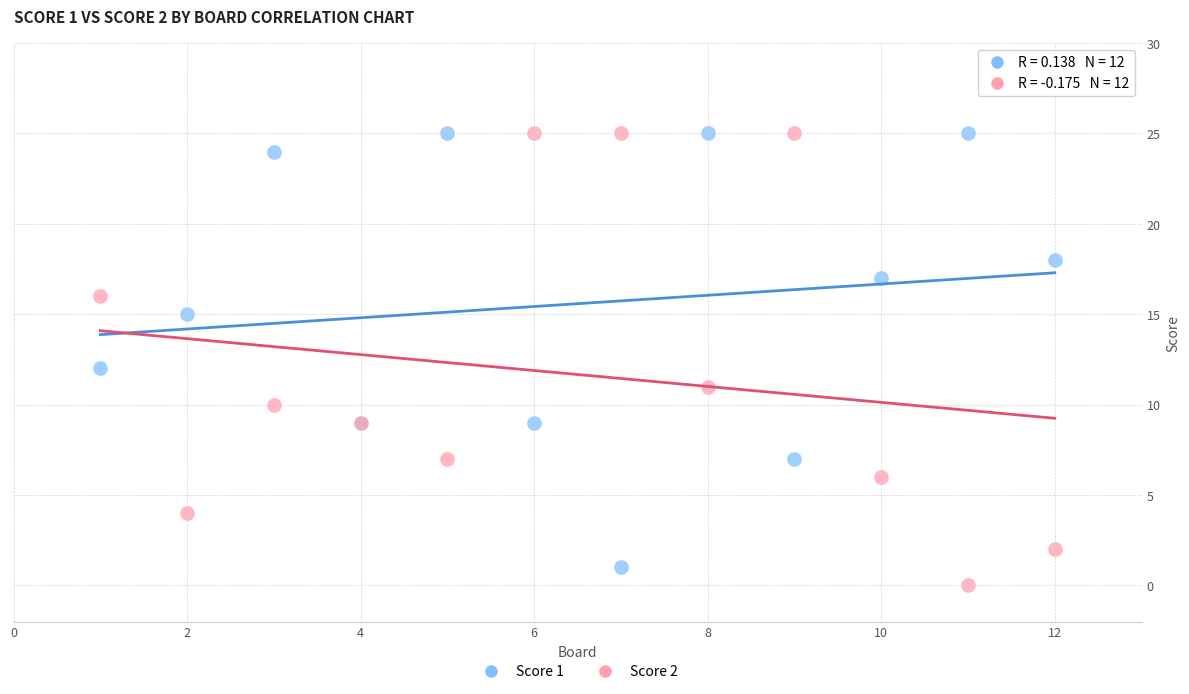

What is the X range (max minus min) for the scatter plot?

11